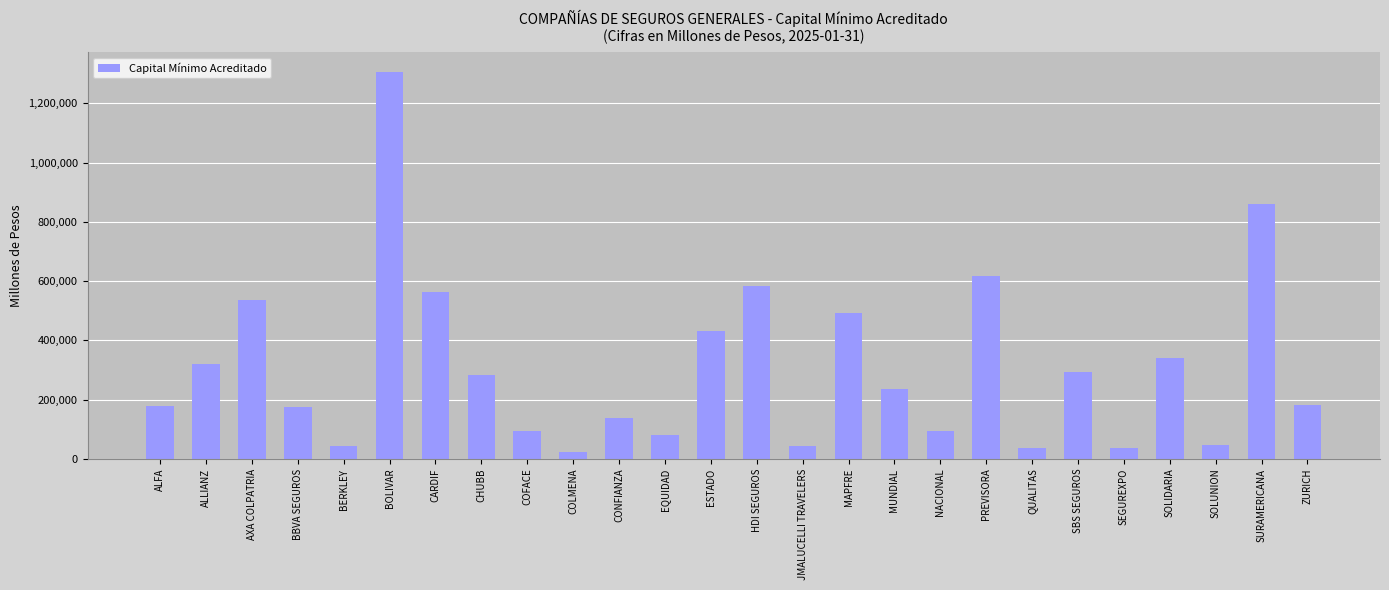

What is the label of the 5th bar from the left?

BERKLEY